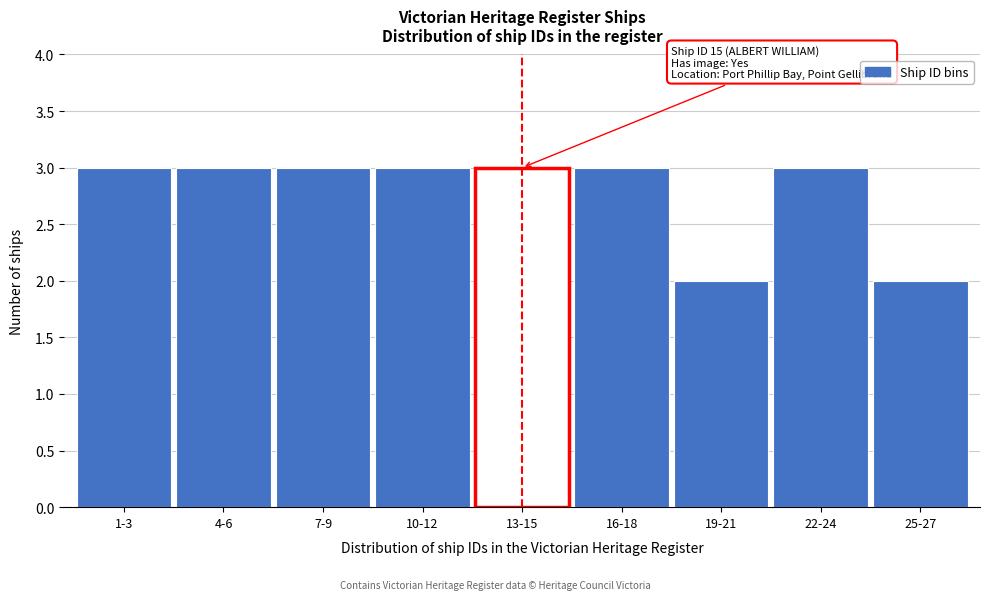

Reading left to right, what are all the values shown in this chart?

1-3=3	4-6=3	7-9=3	10-12=3	13-15=3	16-18=3	19-21=2	22-24=3	25-27=2